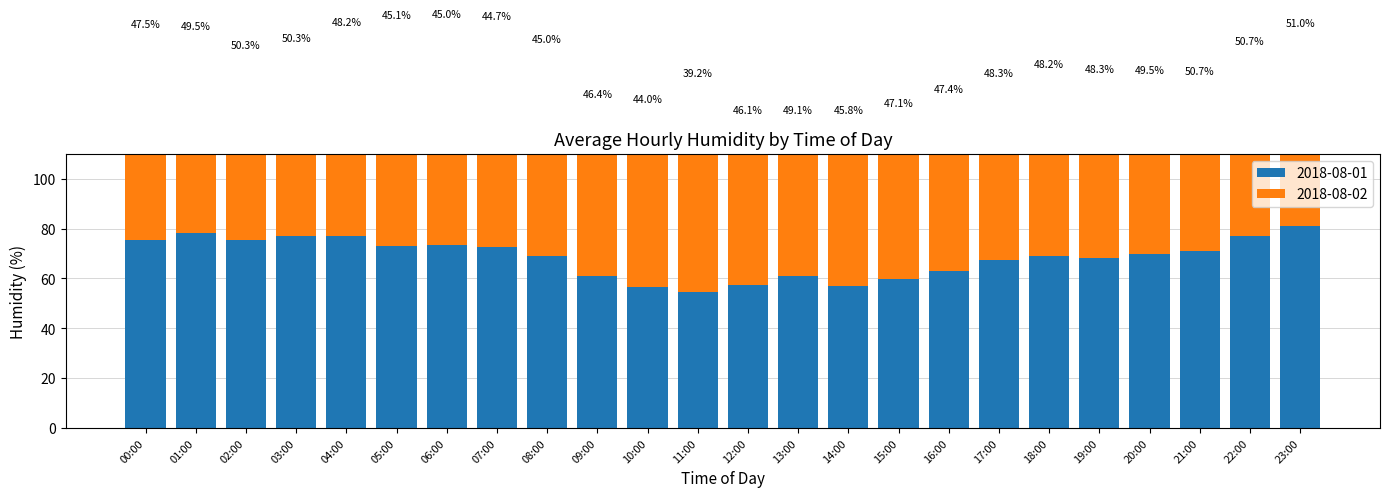

What is the label of the 24th bar from the right?

00:00